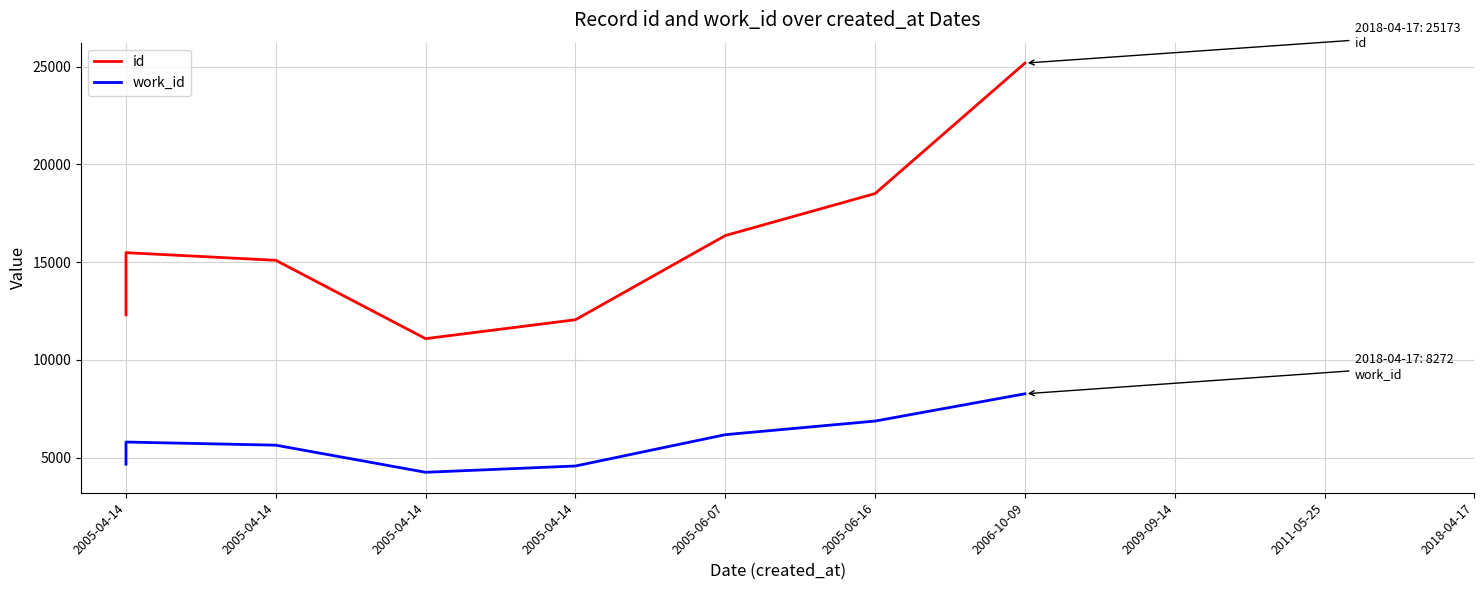

True or false: work_id and id cross at least once.

False